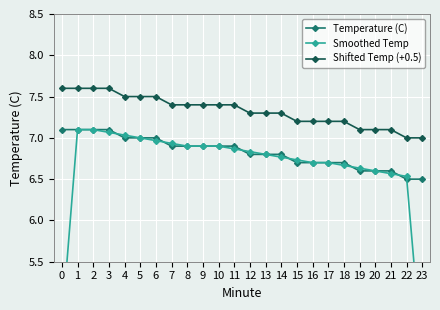

How many lines are shown in the chart?

3